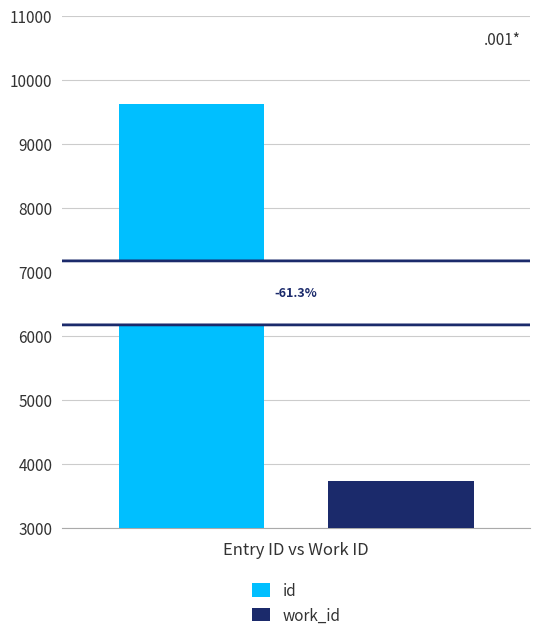

How many bars are there in each group?

2